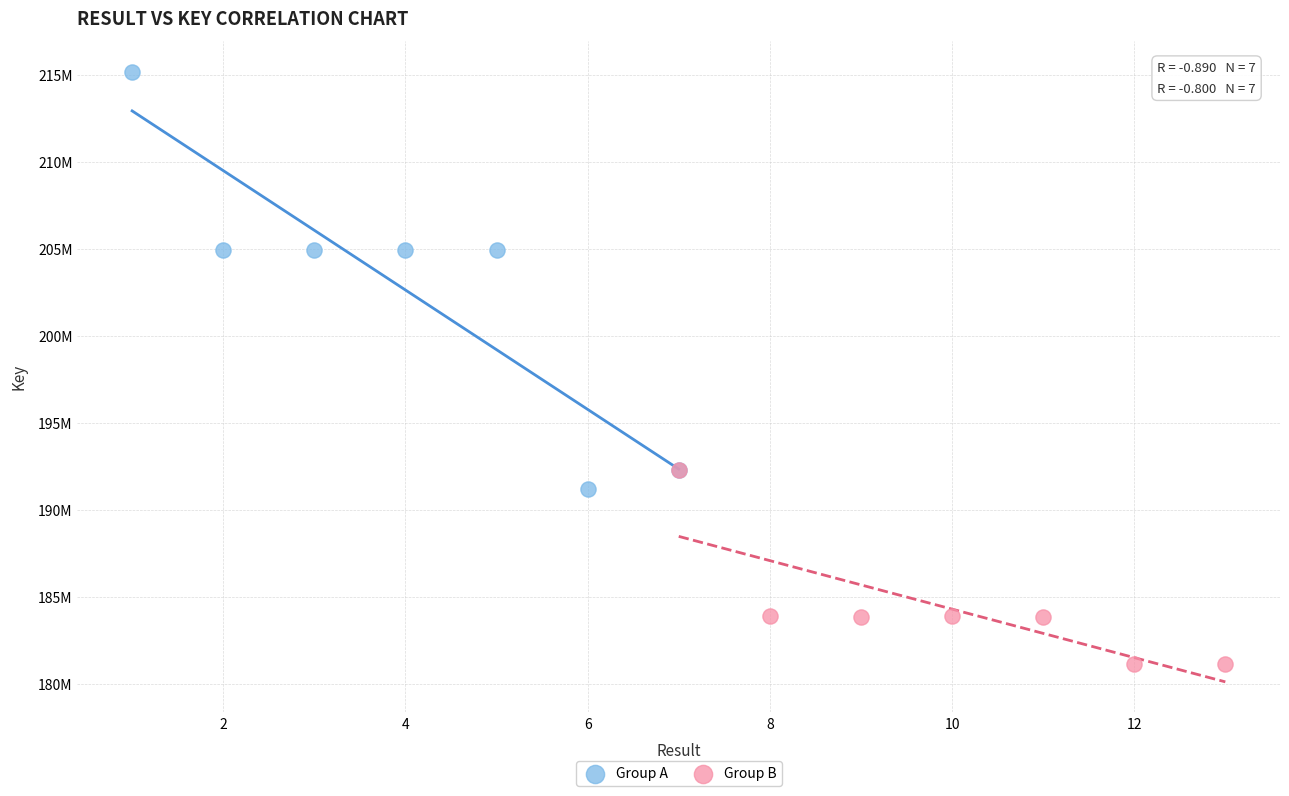

What are all the series names shown in the legend?

Group A, Group B